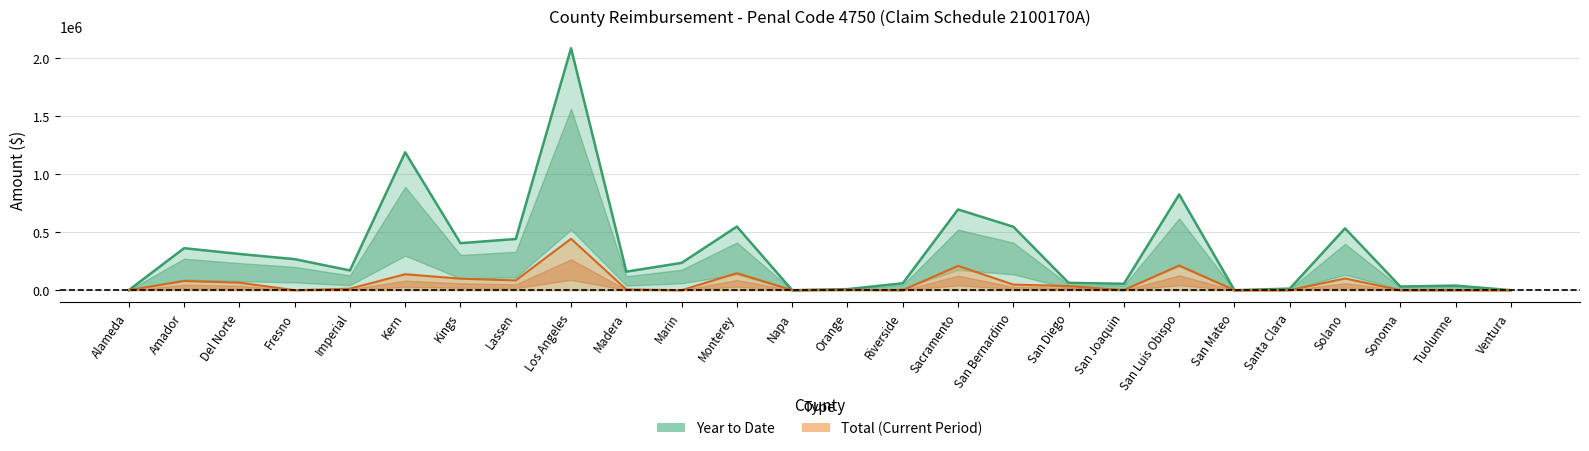

Read the Year to Date value at Amador, to the nearest 50.

362050